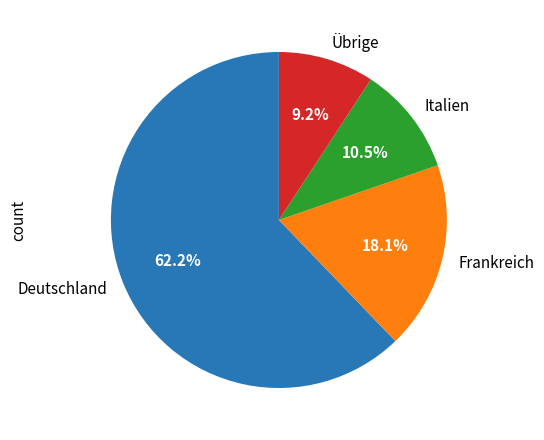

What is the smallest slice in the pie chart?

Übrige